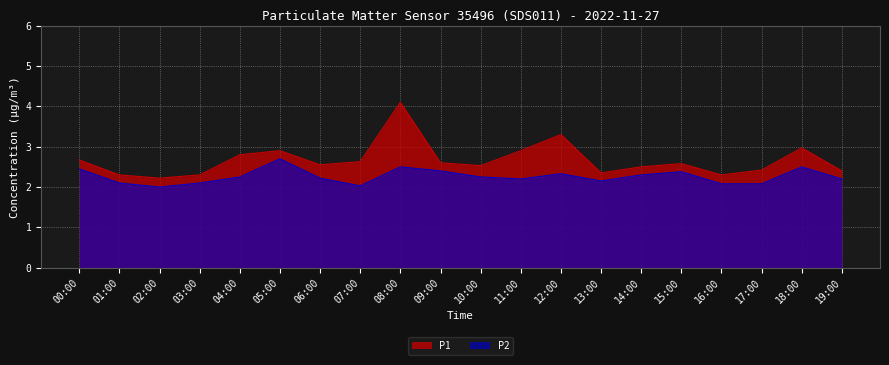

At how many categories does at least one series exceed 3?

2